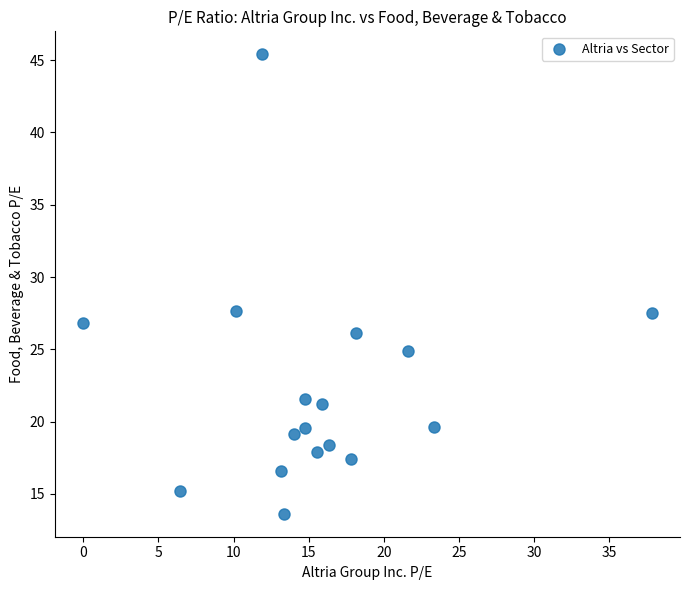

What is the range of Y values (max minus min)?

31.8